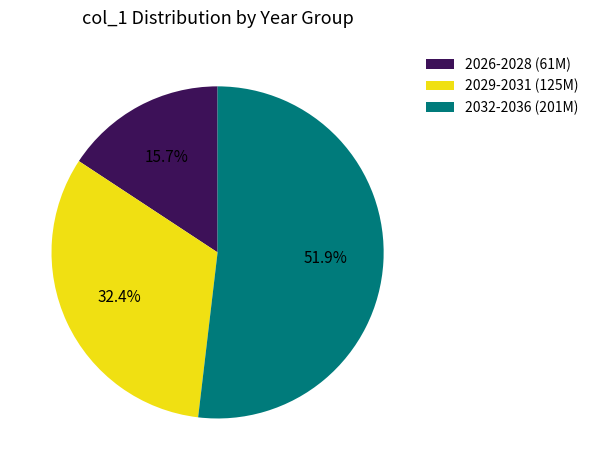

Approximately how many times larger is the value at 2029-2031 (125M) compared to 2026-2028 (61M)?

2.1